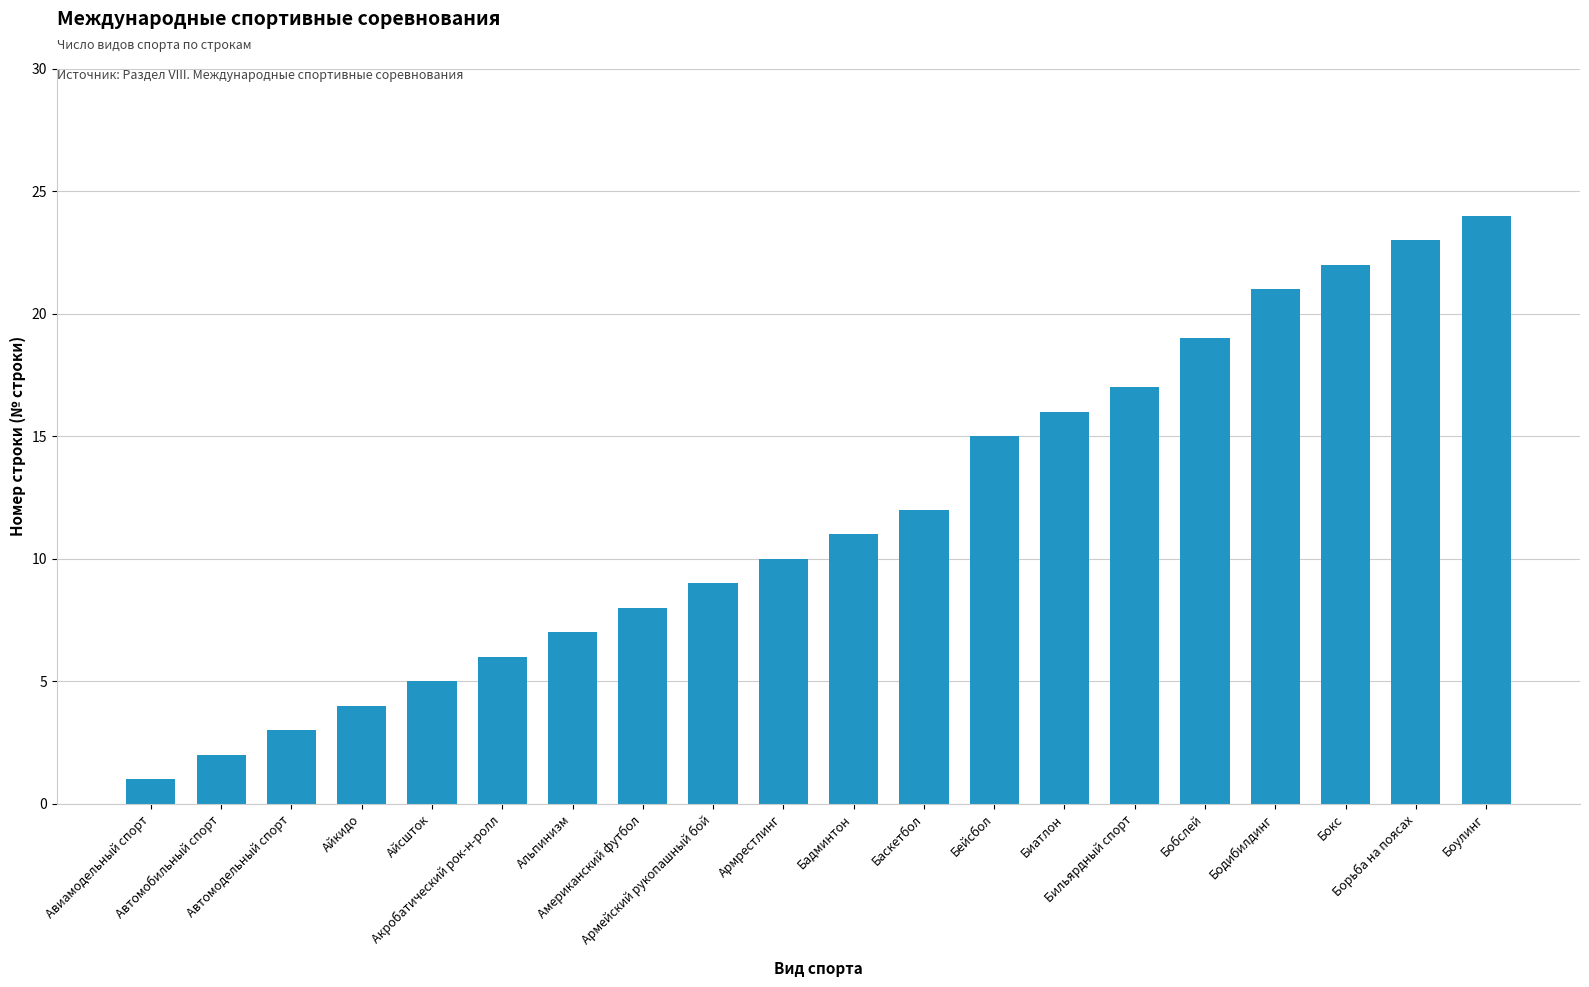

At which category does the chart reach its minimum across all series?

Авиамодельный спорт